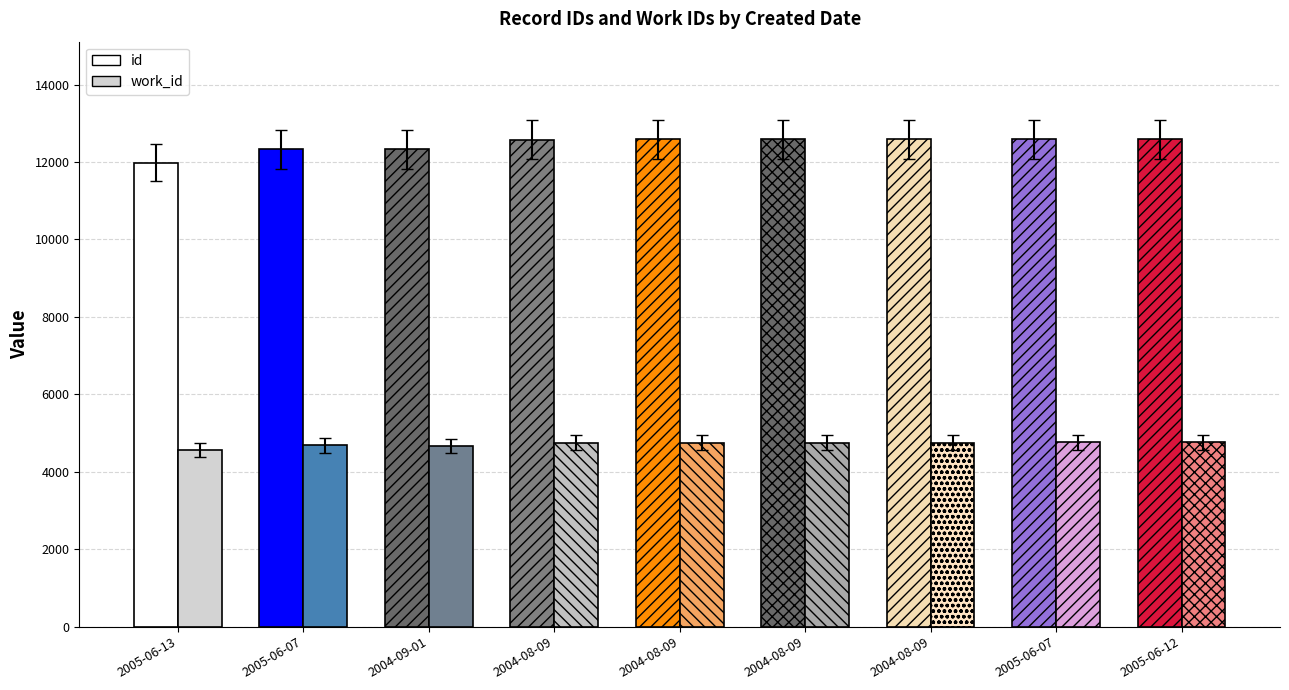

At which category is the sum across all series the highest?

2005-06-12